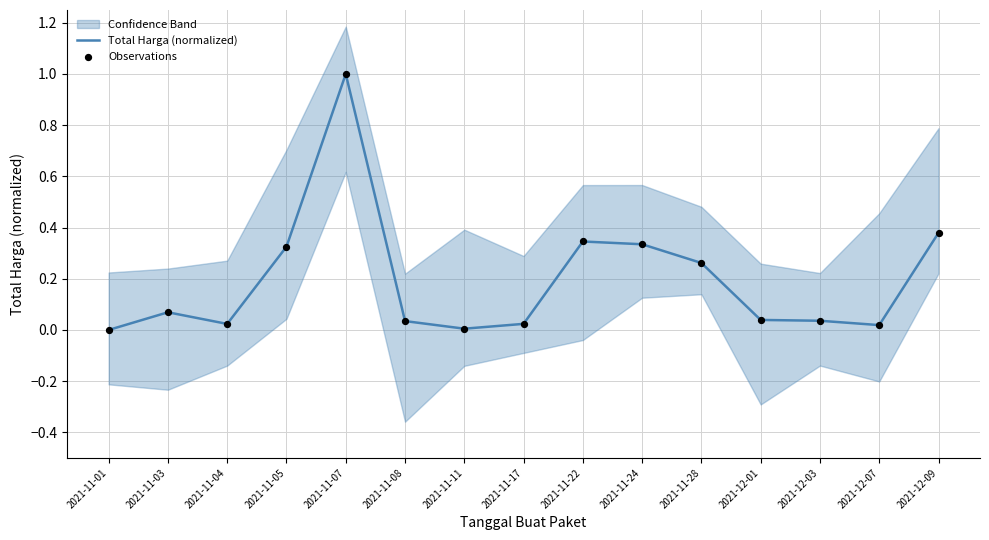

At which category is the sum across all series the highest?

2021-11-07